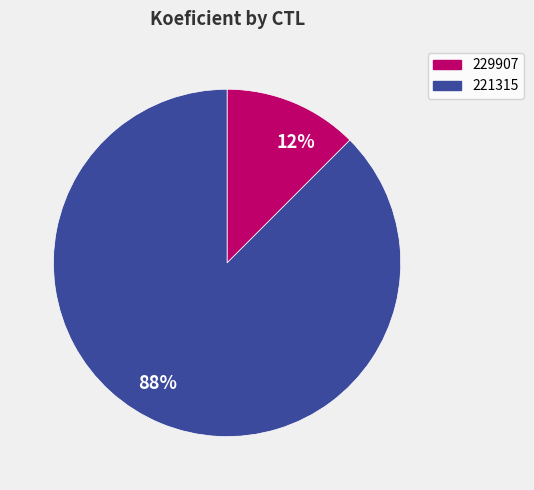

Which has a higher value, 221315 or 229907?

221315